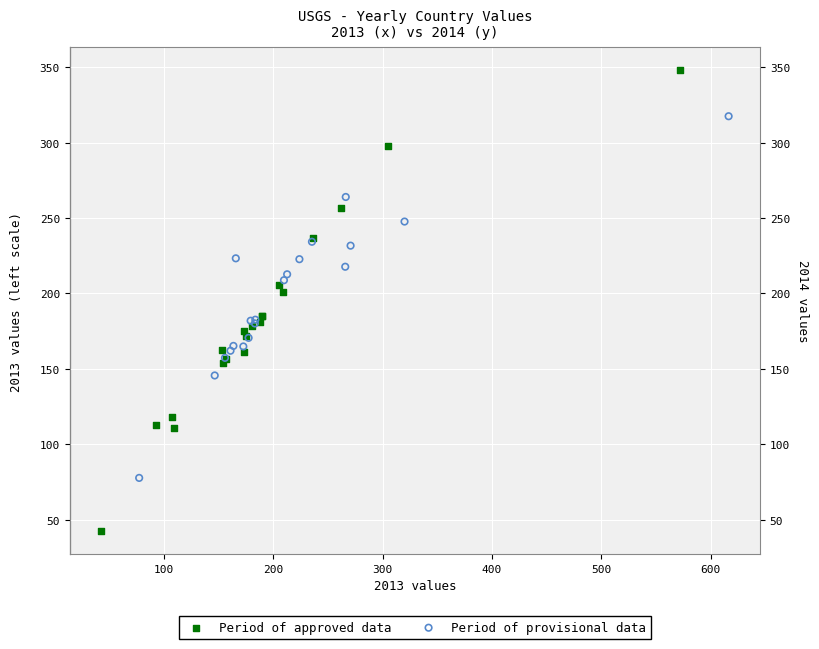

Which series contains the highest Y value?

Period of approved data